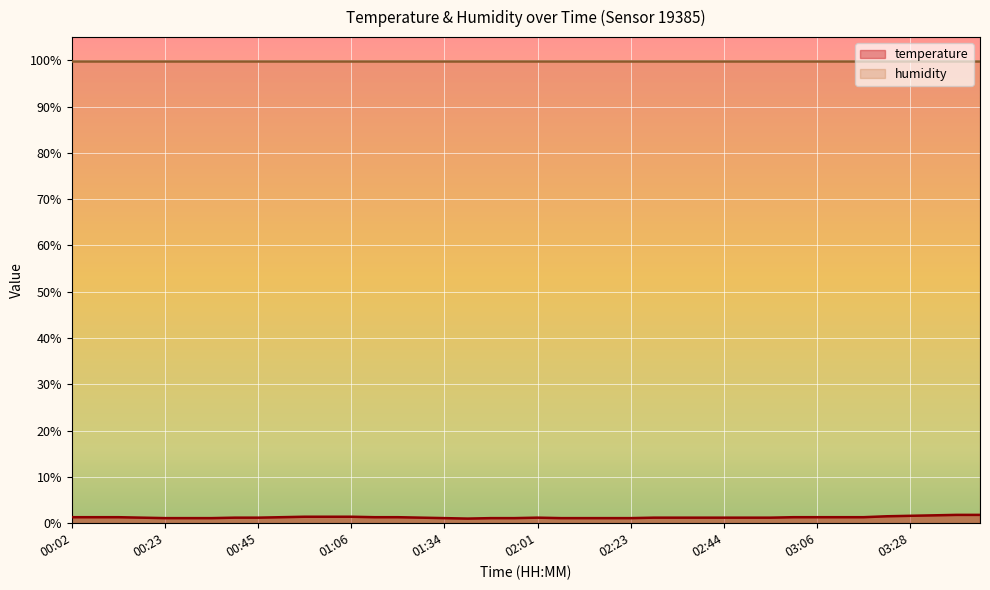

At which category does the data reach its first local peak?

02:01